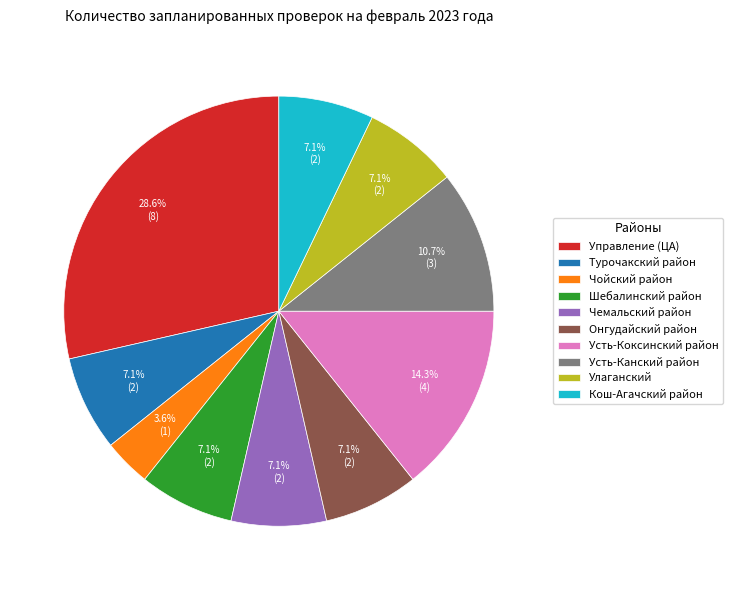

The Чемальский район slice represents 2% of the pie. True or false?

False